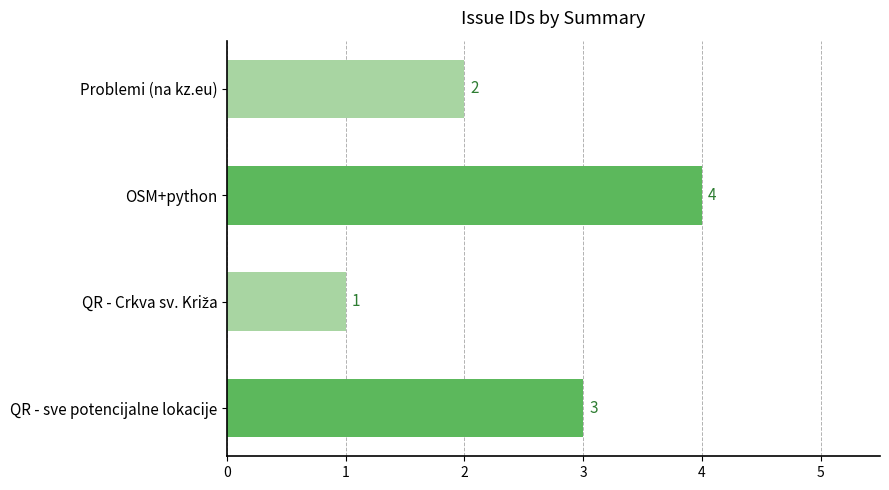

What is the sum of the values at OSM+python and QR - sve potencijalne lokacije?

7